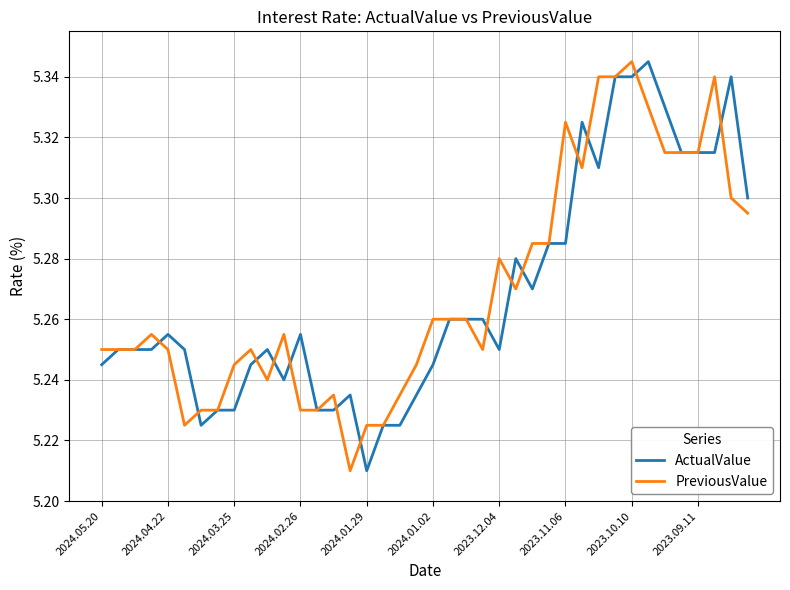

What are all the series names shown in the legend?

ActualValue, PreviousValue